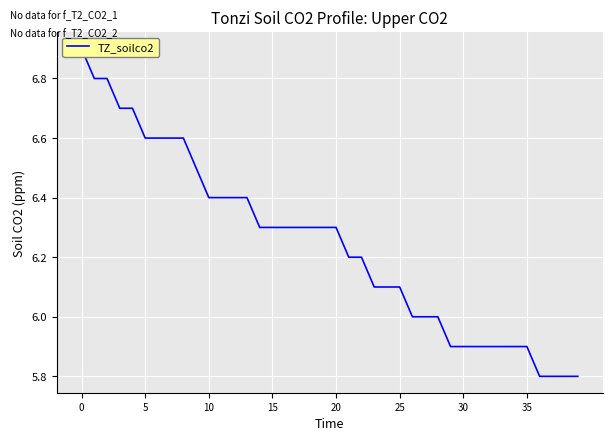

What is the label of the 25th point from the right?

15